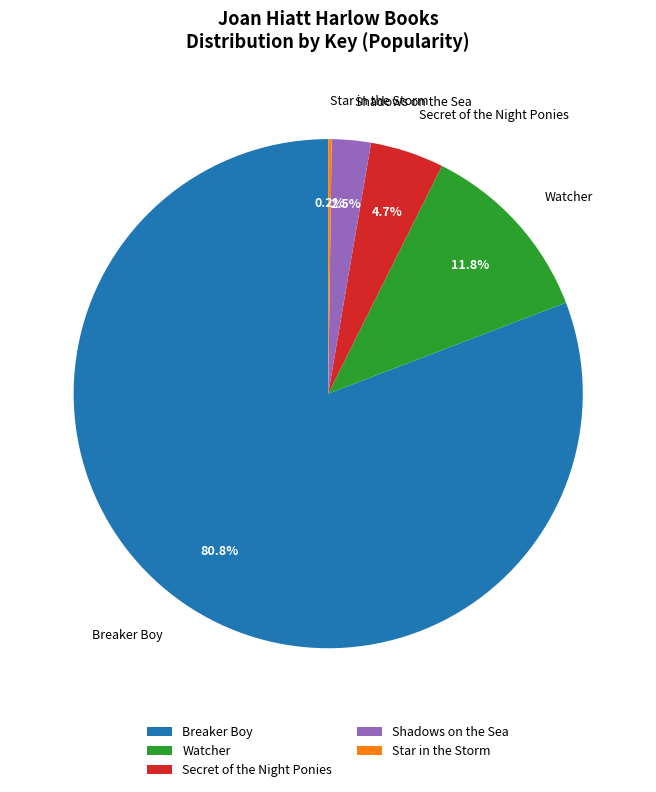

Combined, do Shadows on the Sea and Breaker Boy account for over 50%?

Yes